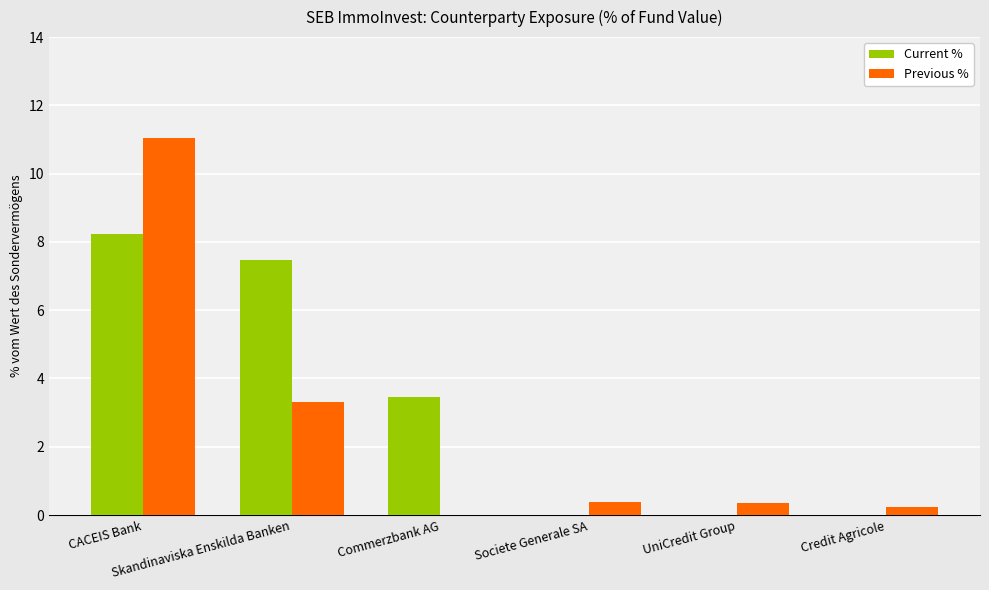

Which series has the largest total across all categories?

Current %